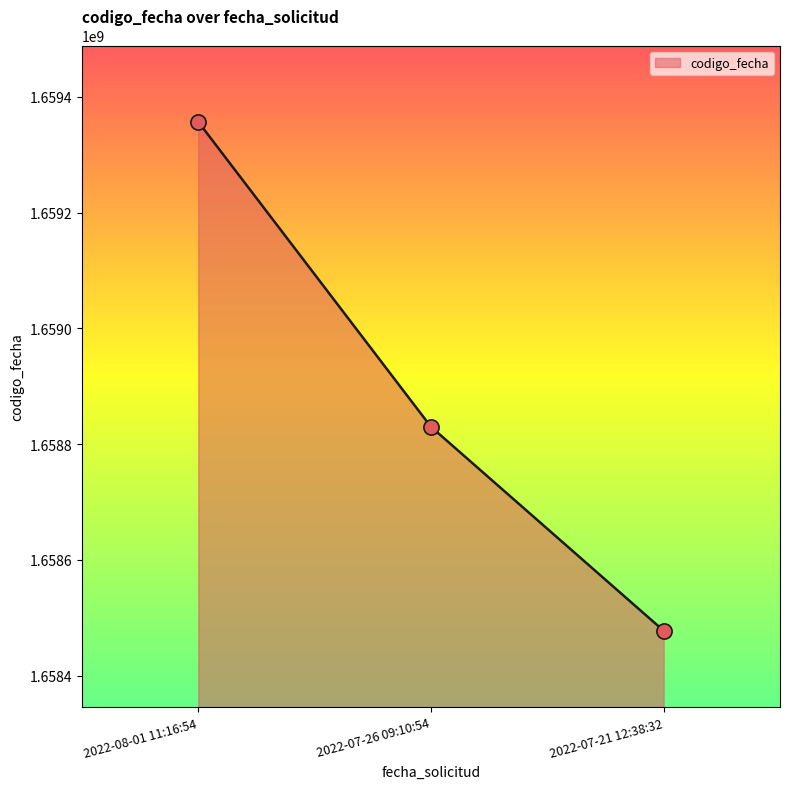

What is the change in value from 2022-08-01 11:16:54 to 2022-07-21 12:38:32?

-879167